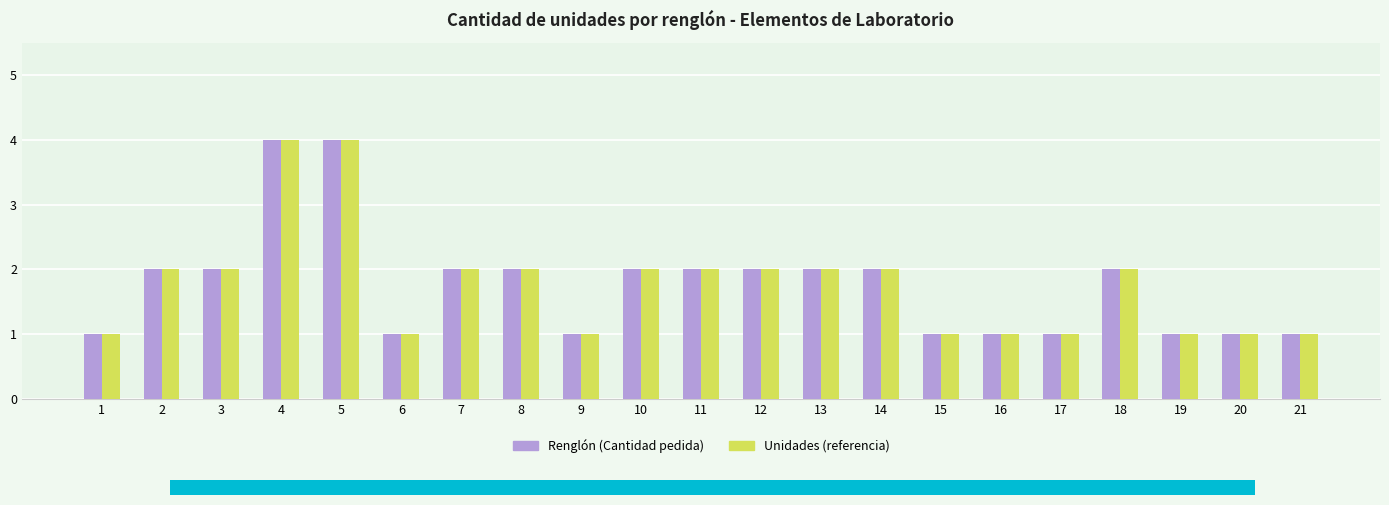

What is the total value across all series at 18?

4